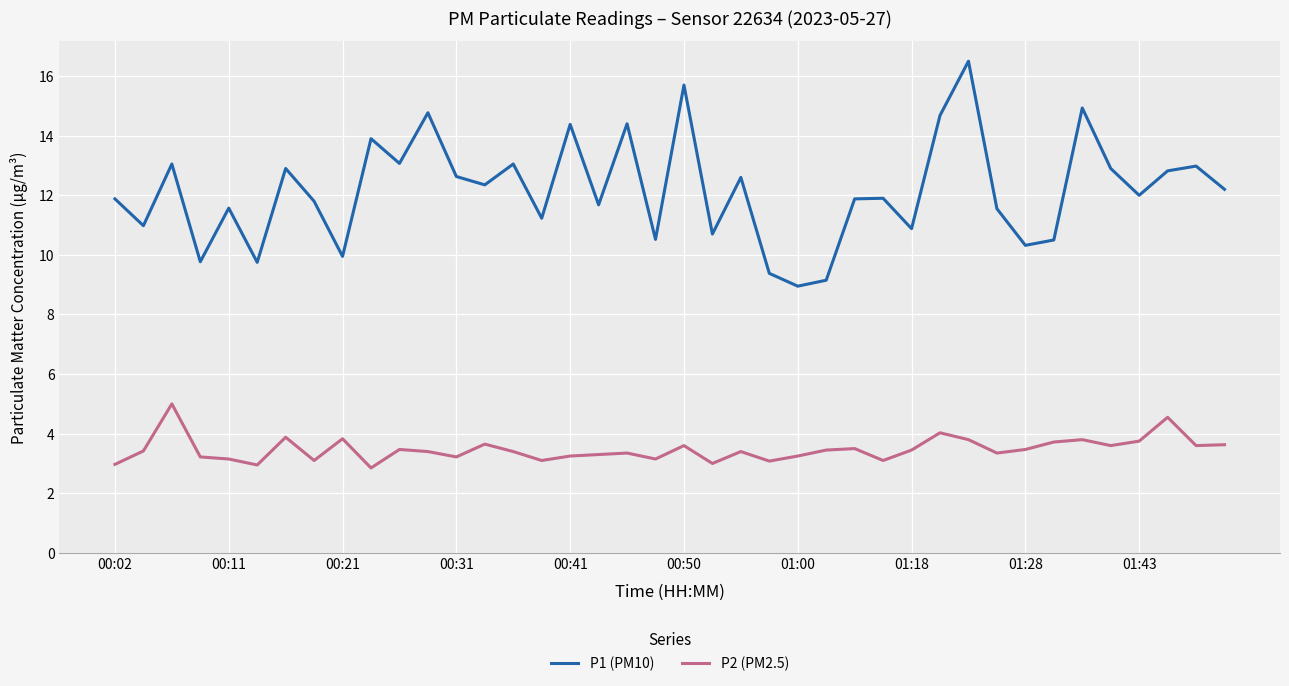

Which series has the largest range (max minus min)?

P1 (PM10)